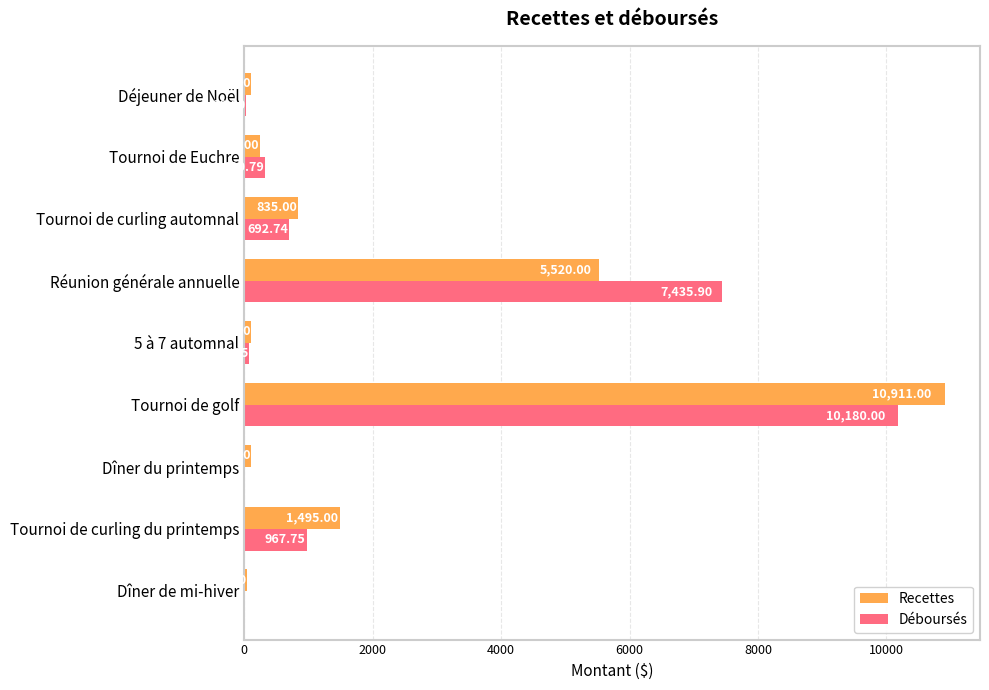

At which category does the chart reach its peak across all series?

Tournoi de golf